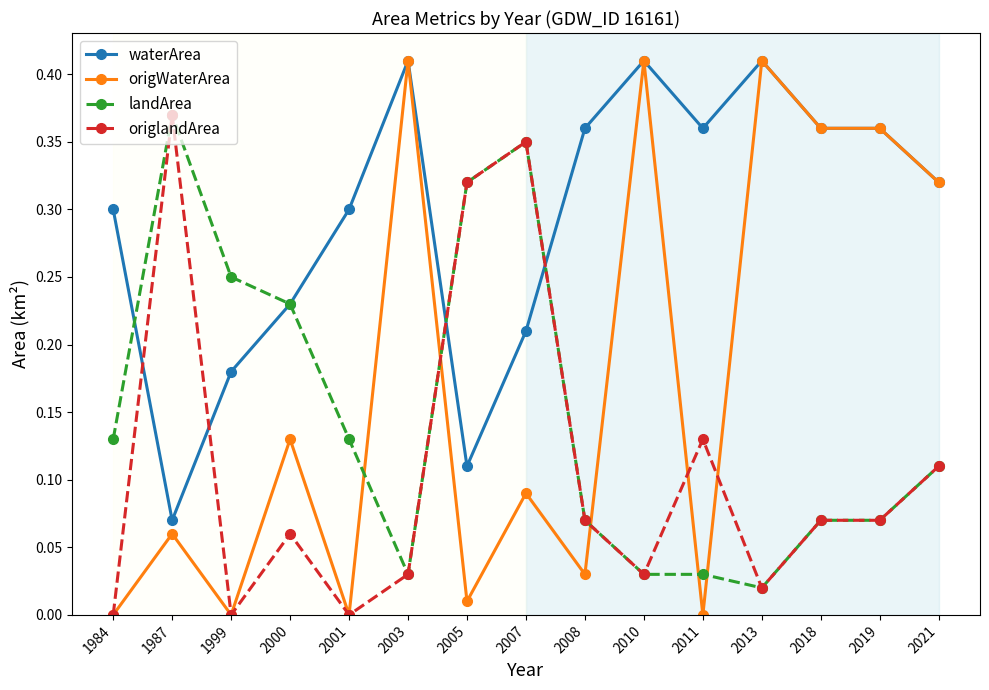

Which series has the largest range (max minus min)?

origWaterArea